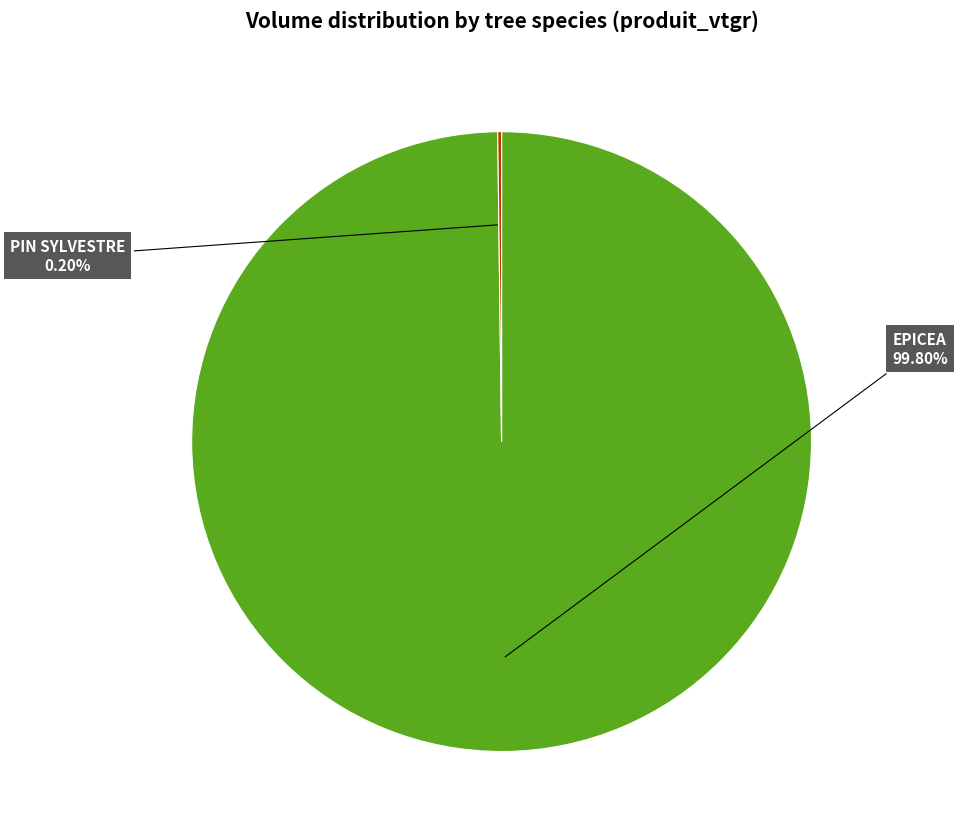

Is there any slice that represents more than half of the pie?

Yes